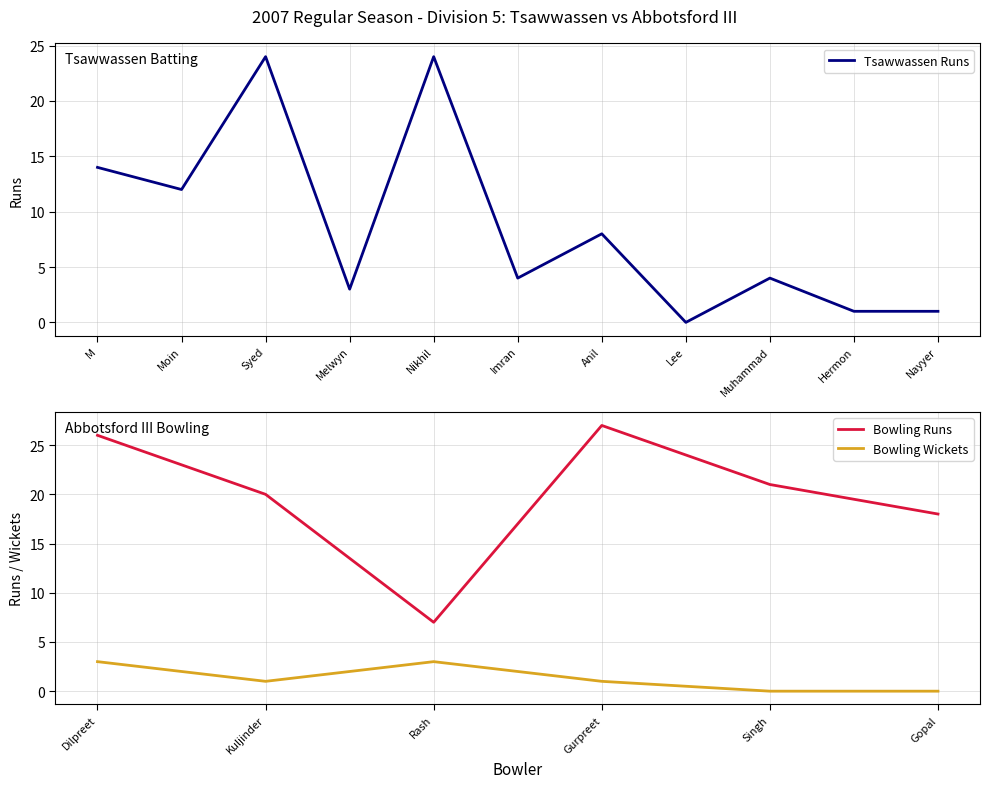

True or false: Tsawwassen Runs has a value of 24 at Syed.

True